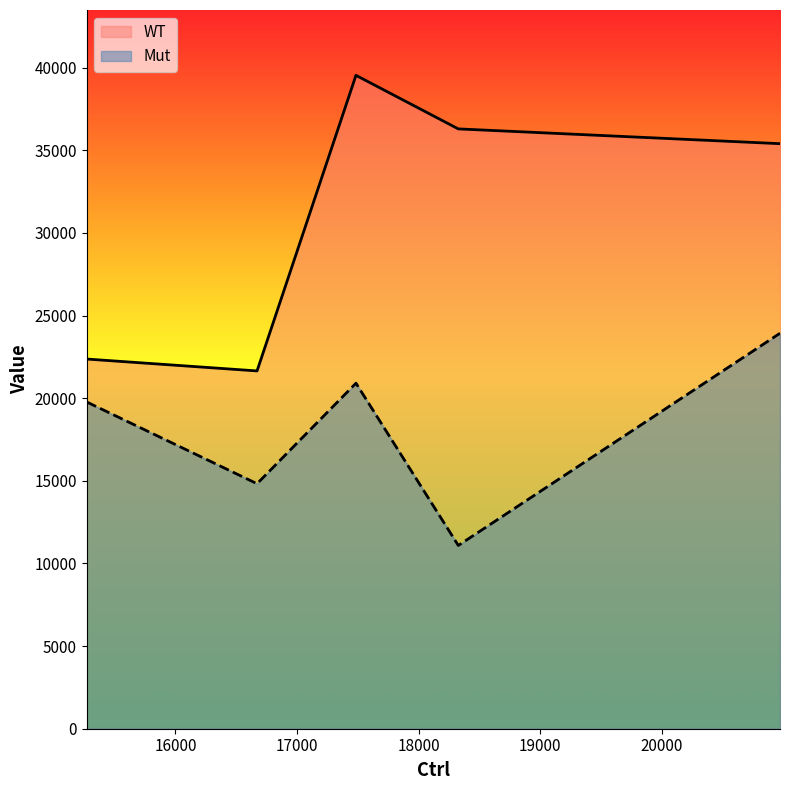

What is the difference between the maximum and minimum values in the WT series?

17886